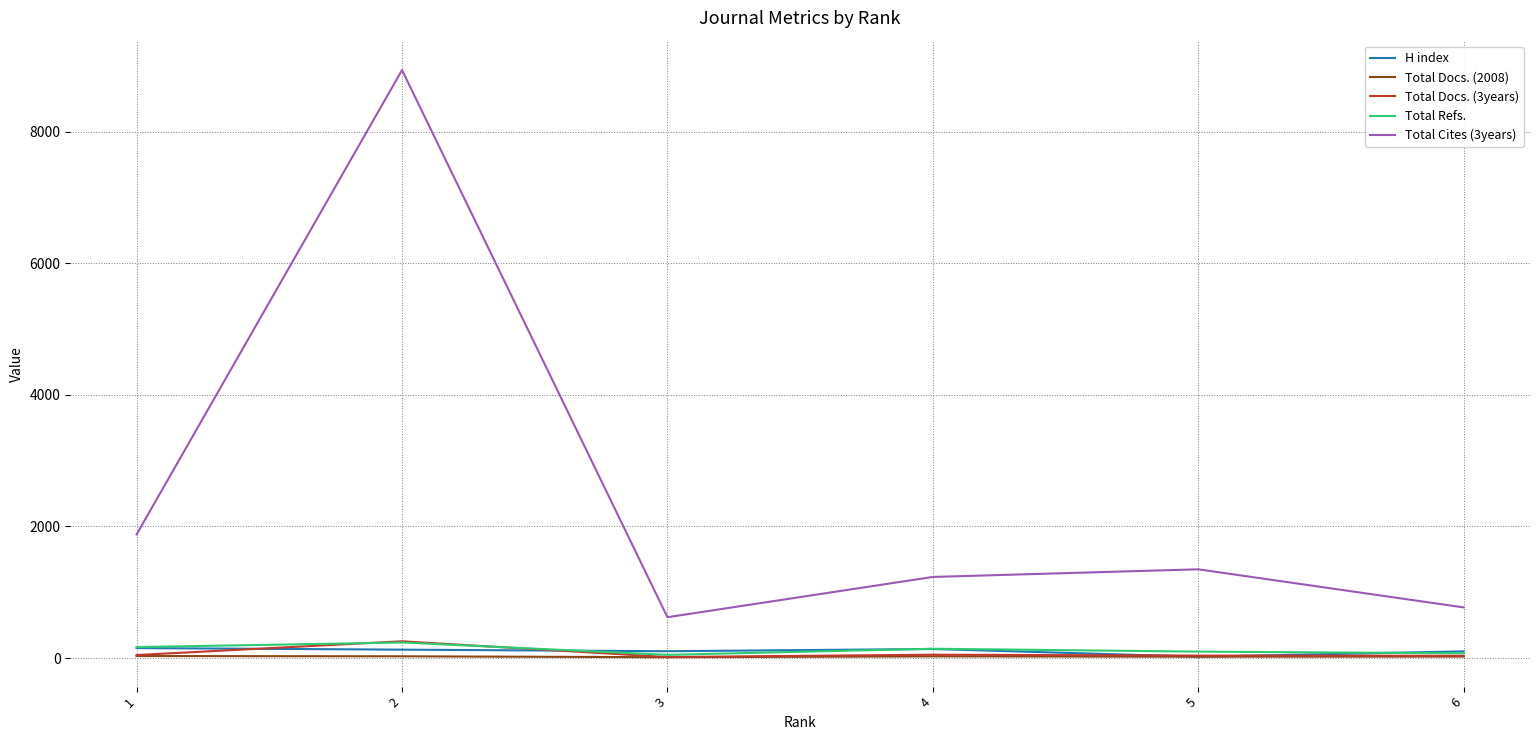

What is the maximum value for Total Refs.?

236